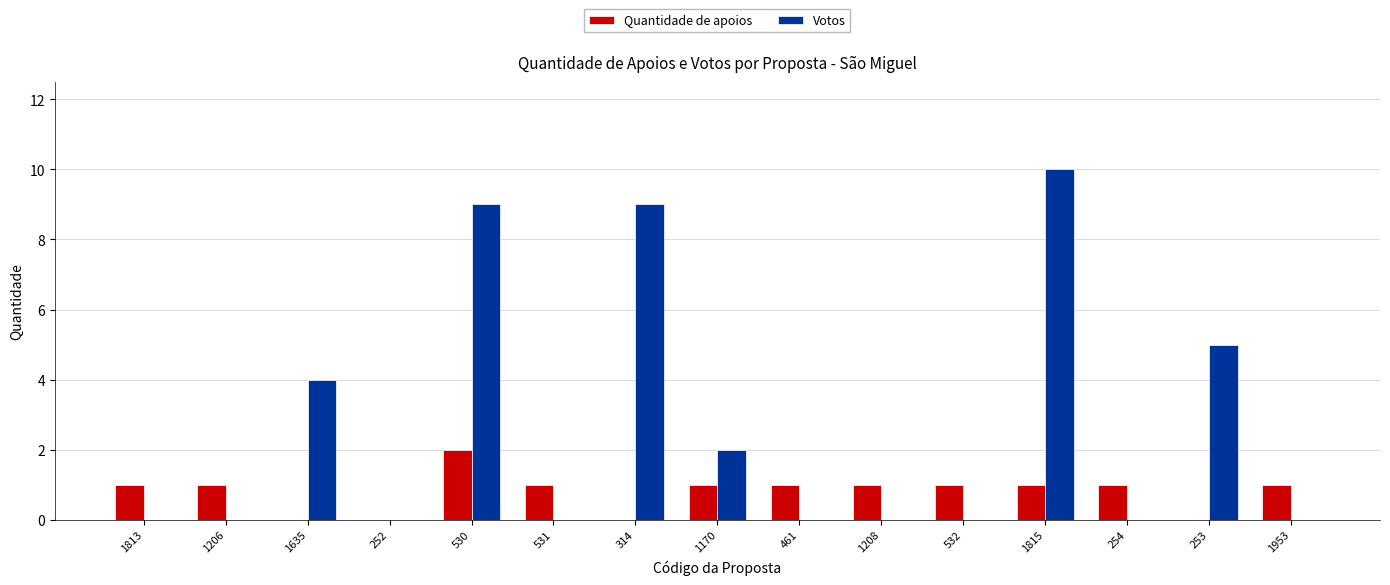

What value does the Quantidade de apoios series have at 530?

2